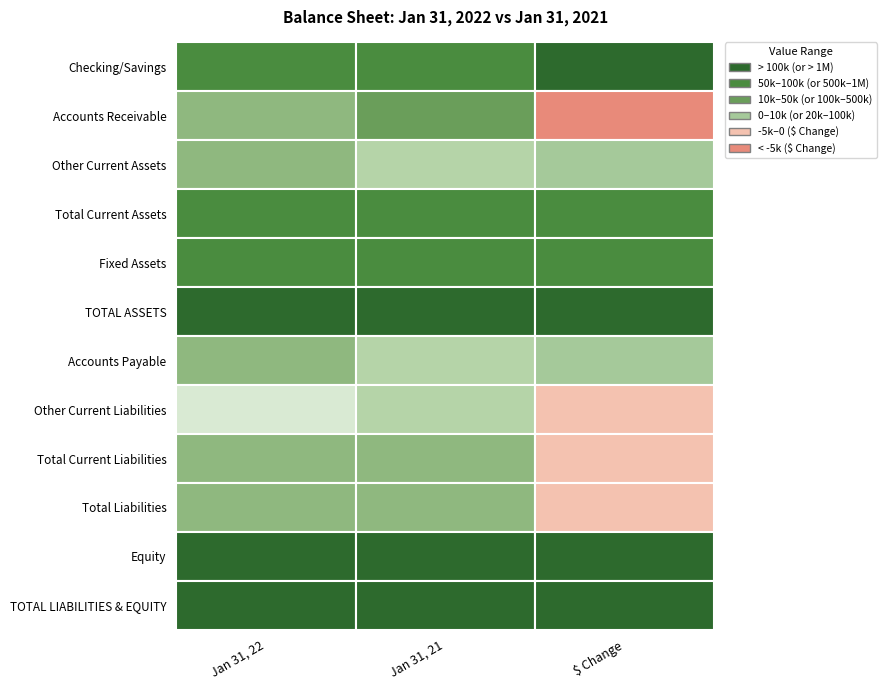

What is the difference between the Total Liabilities values at 0 and 2?

25005